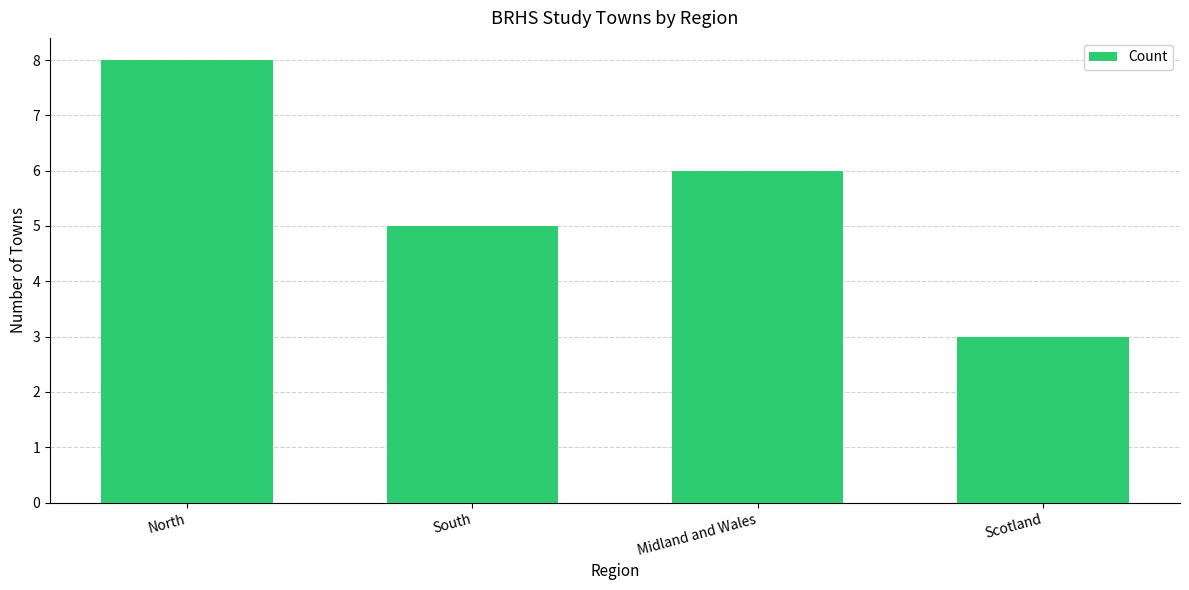

What is the change in value from South to Scotland?

-2